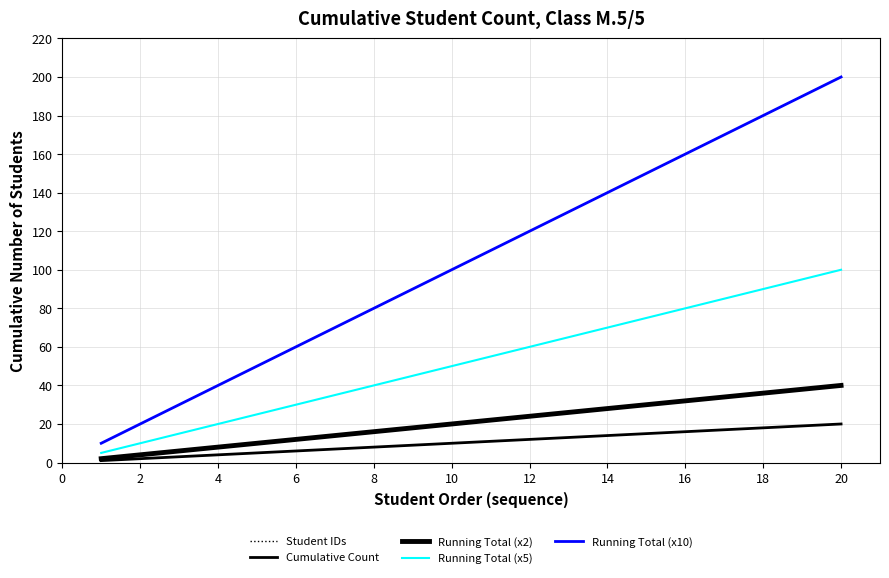

True or false: Running Total (x2) has a value of 1 at 0.

False